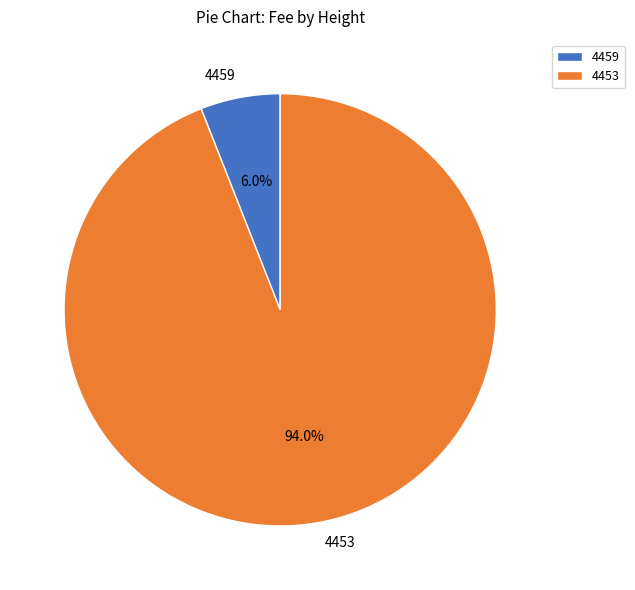

What is the total percentage of 4453 and 4459?

100.0%